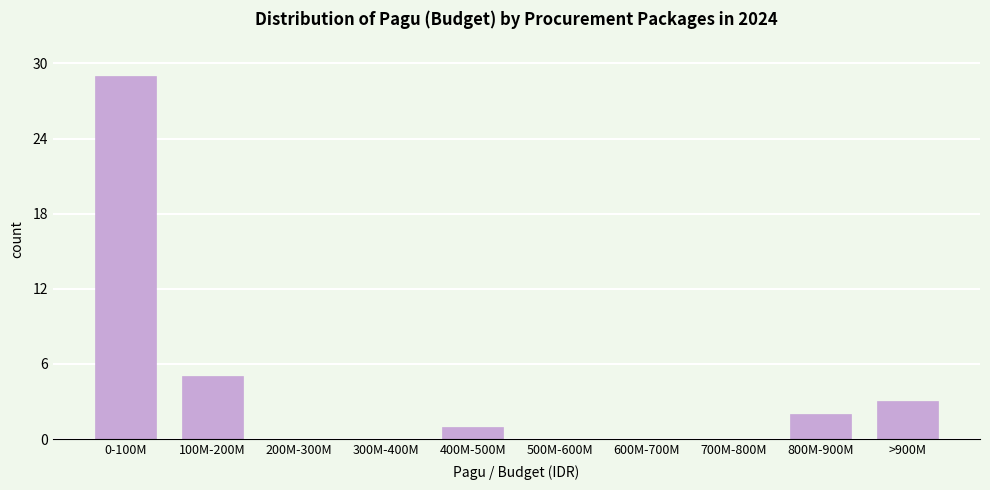

Reading right to left, extract all data points from this chart.

>900M=3	800M-900M=2	700M-800M=0	600M-700M=0	500M-600M=0	400M-500M=1	300M-400M=0	200M-300M=0	100M-200M=5	0-100M=29